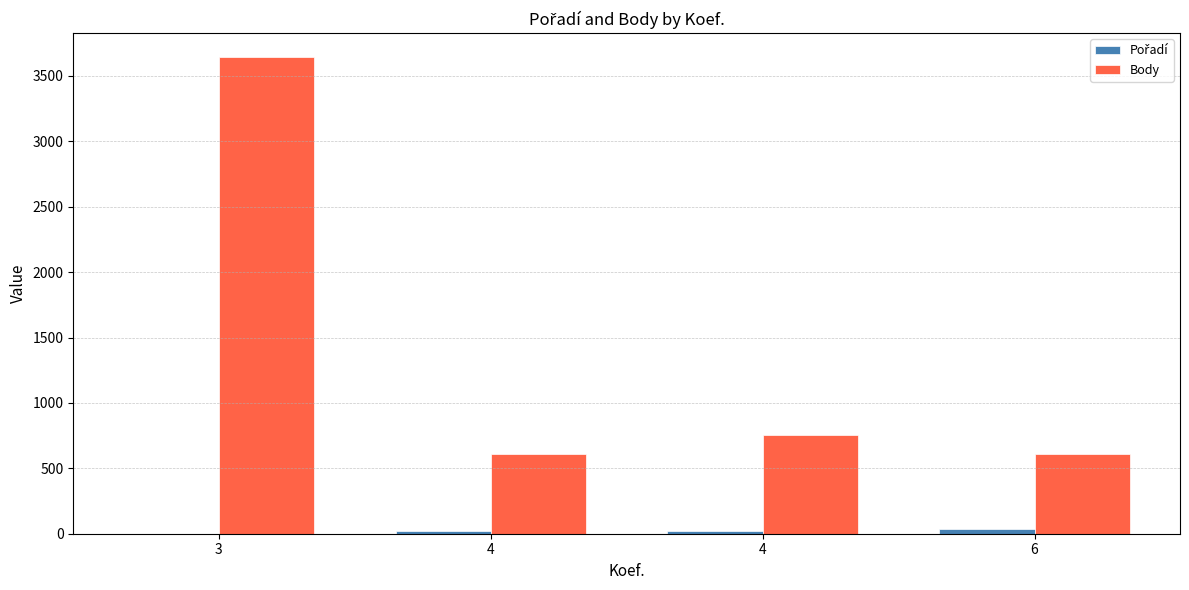

How many groups of bars are there?

4